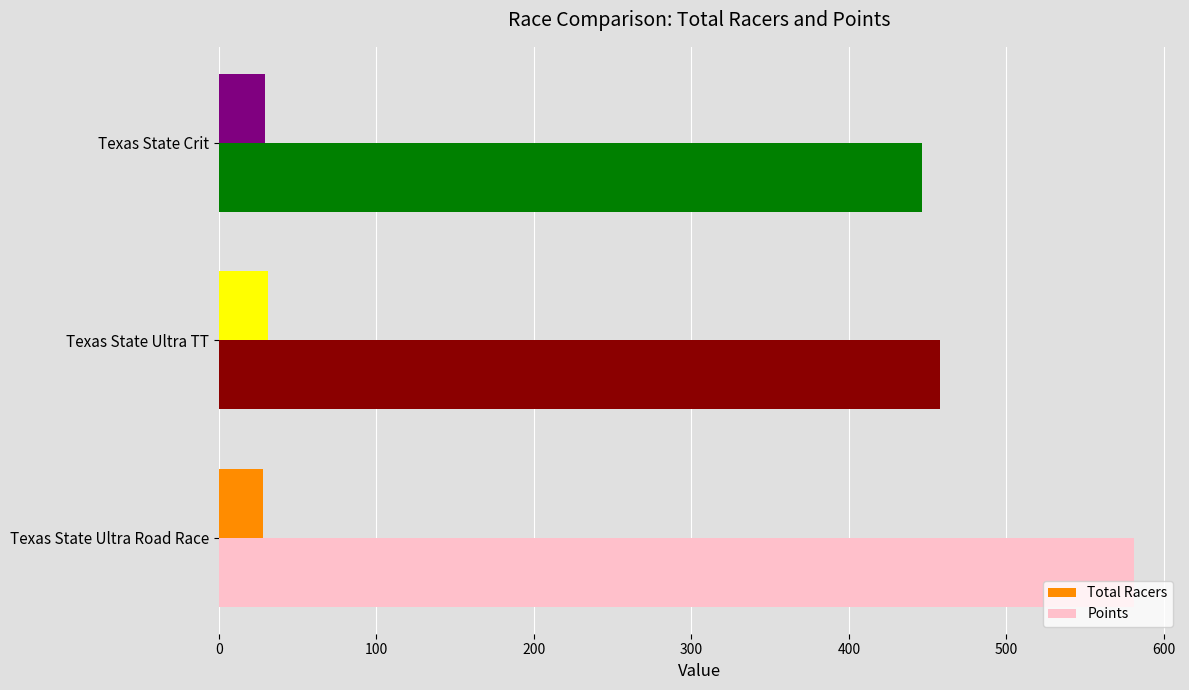

At which label is Points closest to 513?

Texas State Ultra TT